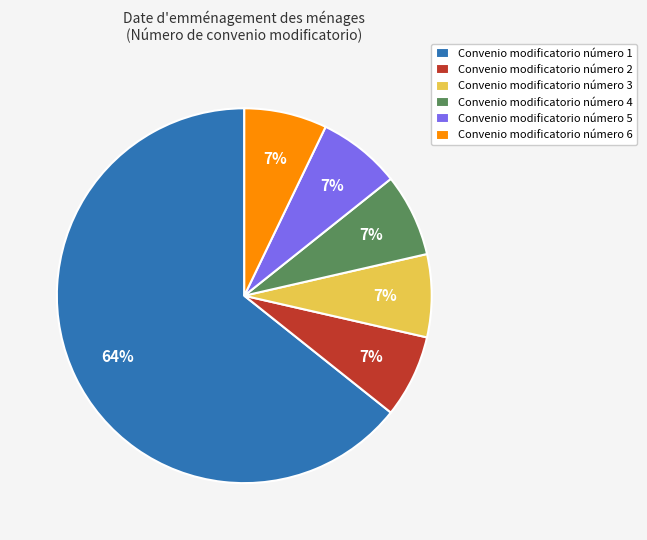

What is the ratio of the value at Convenio modificatorio número 4 to the value at Convenio modificatorio número 2?

1.0